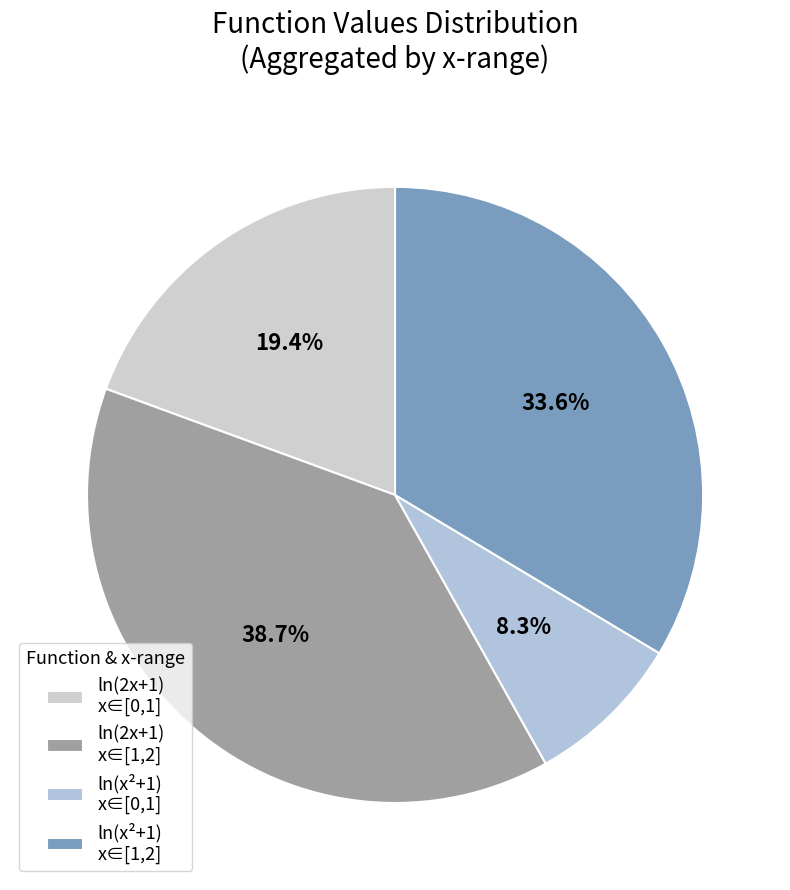

Which category has the smallest portion of the pie?

ln(x²+1) x∈[0,1]